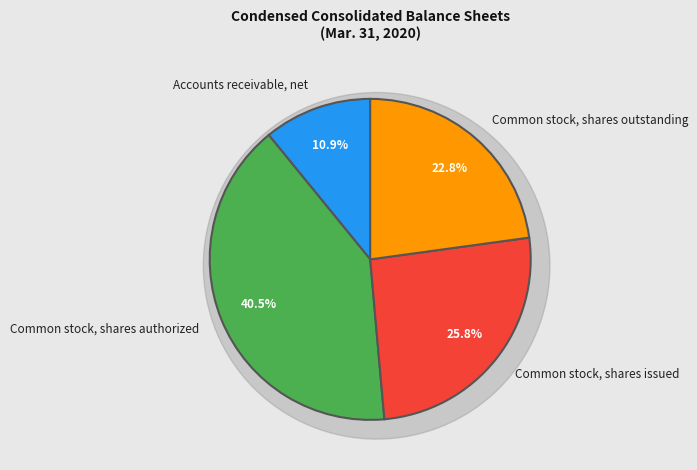

What is the largest slice in the pie chart?

Common stock, shares authorized